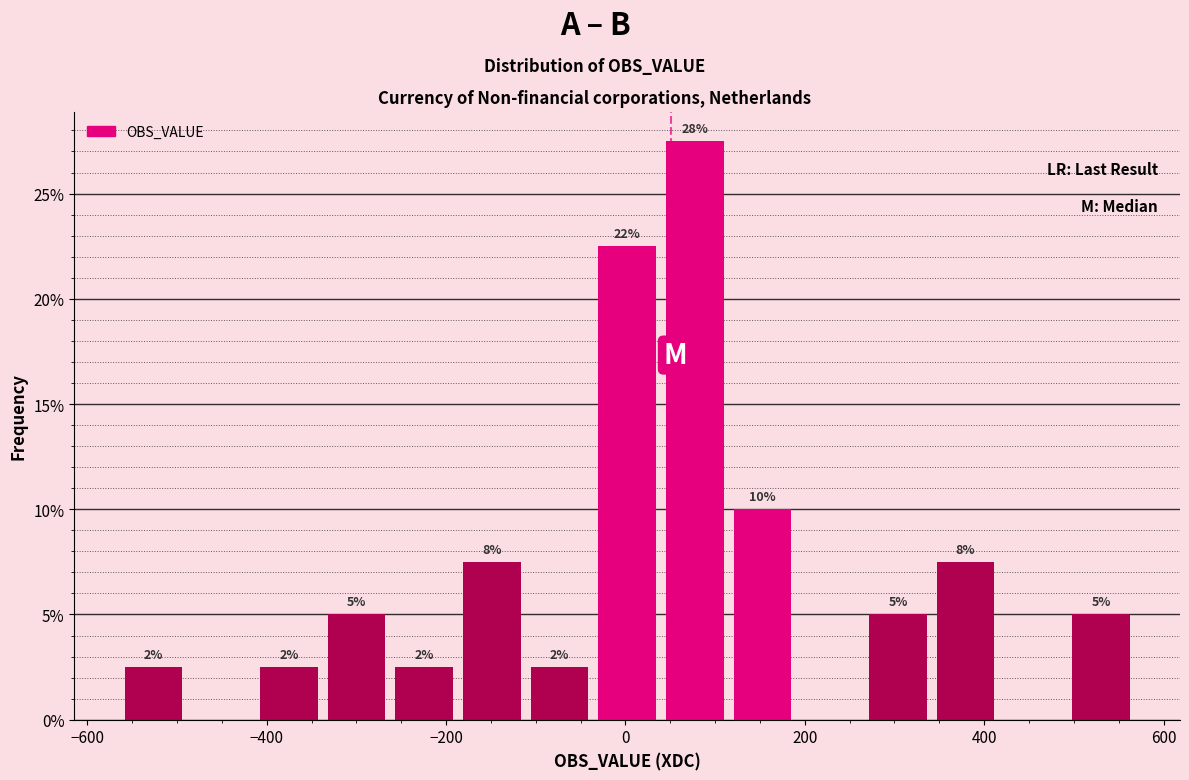

Read against the x-axis, roughly where is the centre of the tallest bar?

80